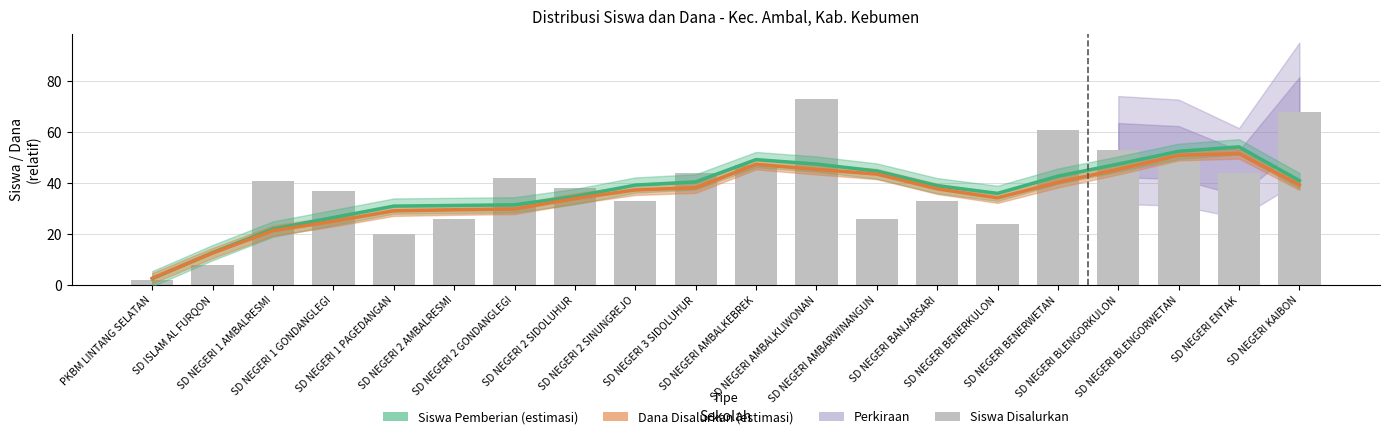

Is it true that Siswa Disalurkan equals 13.4 at SD ISLAM AL FURQON?

False